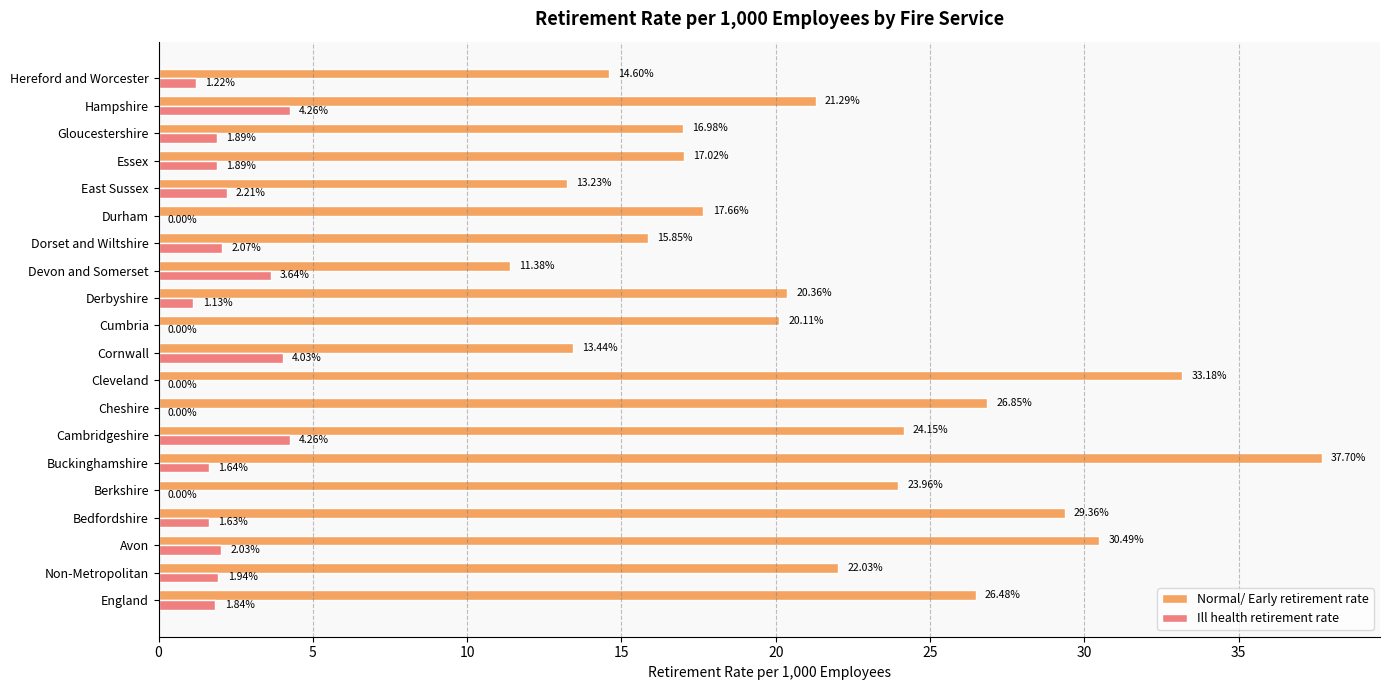

Where is Normal/ Early retirement rate nearest to the value 24?

Berkshire